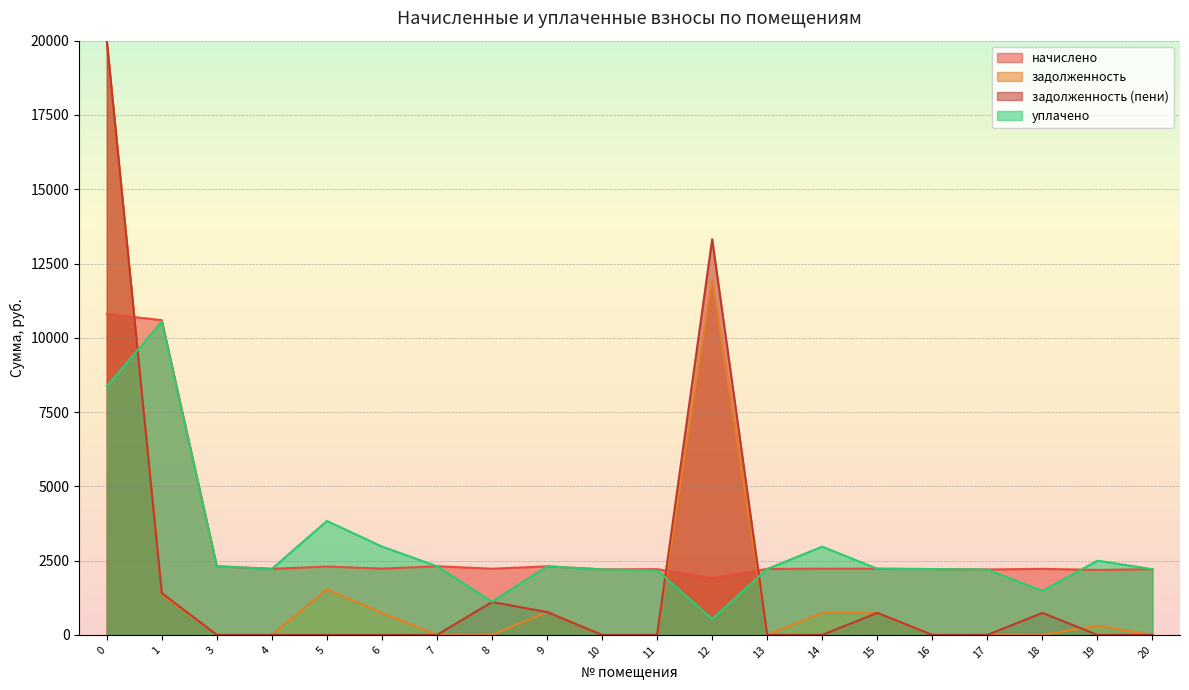

True or false: начислено and уплачено intersect in this chart.

True